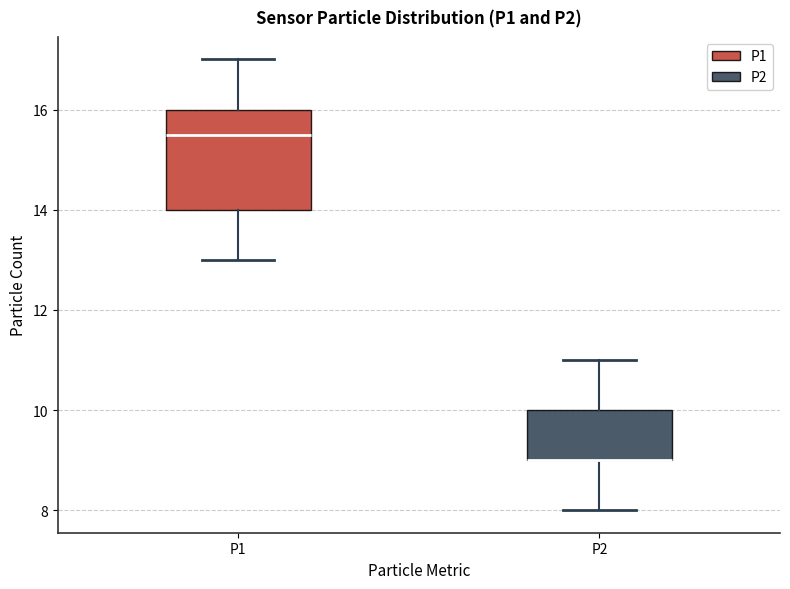

Reading left to right, read every box against the y-axis: the position of its median line, the range the box covers, and the ends of its whiskers. The values are not printed on the chart, so give them approximately, as read against the axis.

P1: median 15.6, box 14.0 to 16.0, whiskers 13.0 to 17.0
P2: median 9.0 (drawn on the box's lower edge), box 9.0 to 10.0, whiskers 8.0 to 11.0